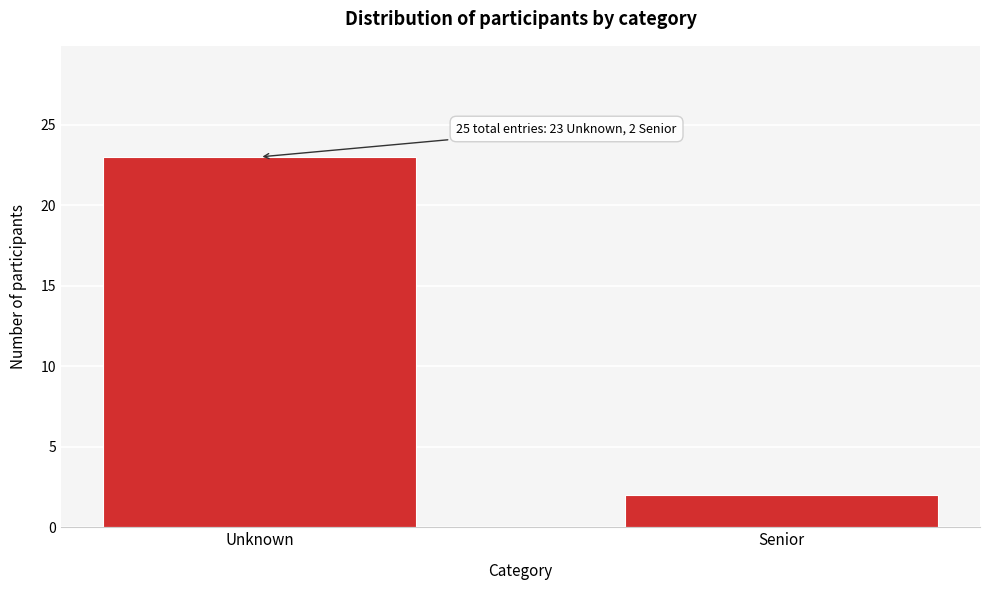

Reading right to left, what are all the values shown in this chart?

2	23